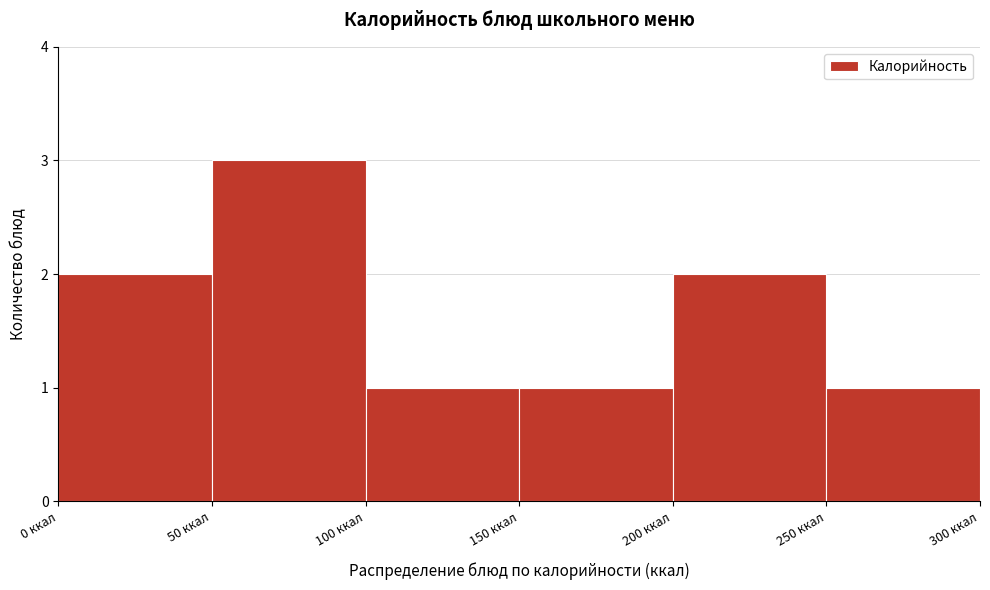

Reading left to right, list every bar in this chart as the range it spans on the x-axis followed by its height. The values are not printed on the chart, so give them approximately, as read against the axis.

0 to 50: 2
50 to 100: 3
100 to 150: 1
150 to 200: 1
200 to 250: 2
250 to 300: 1